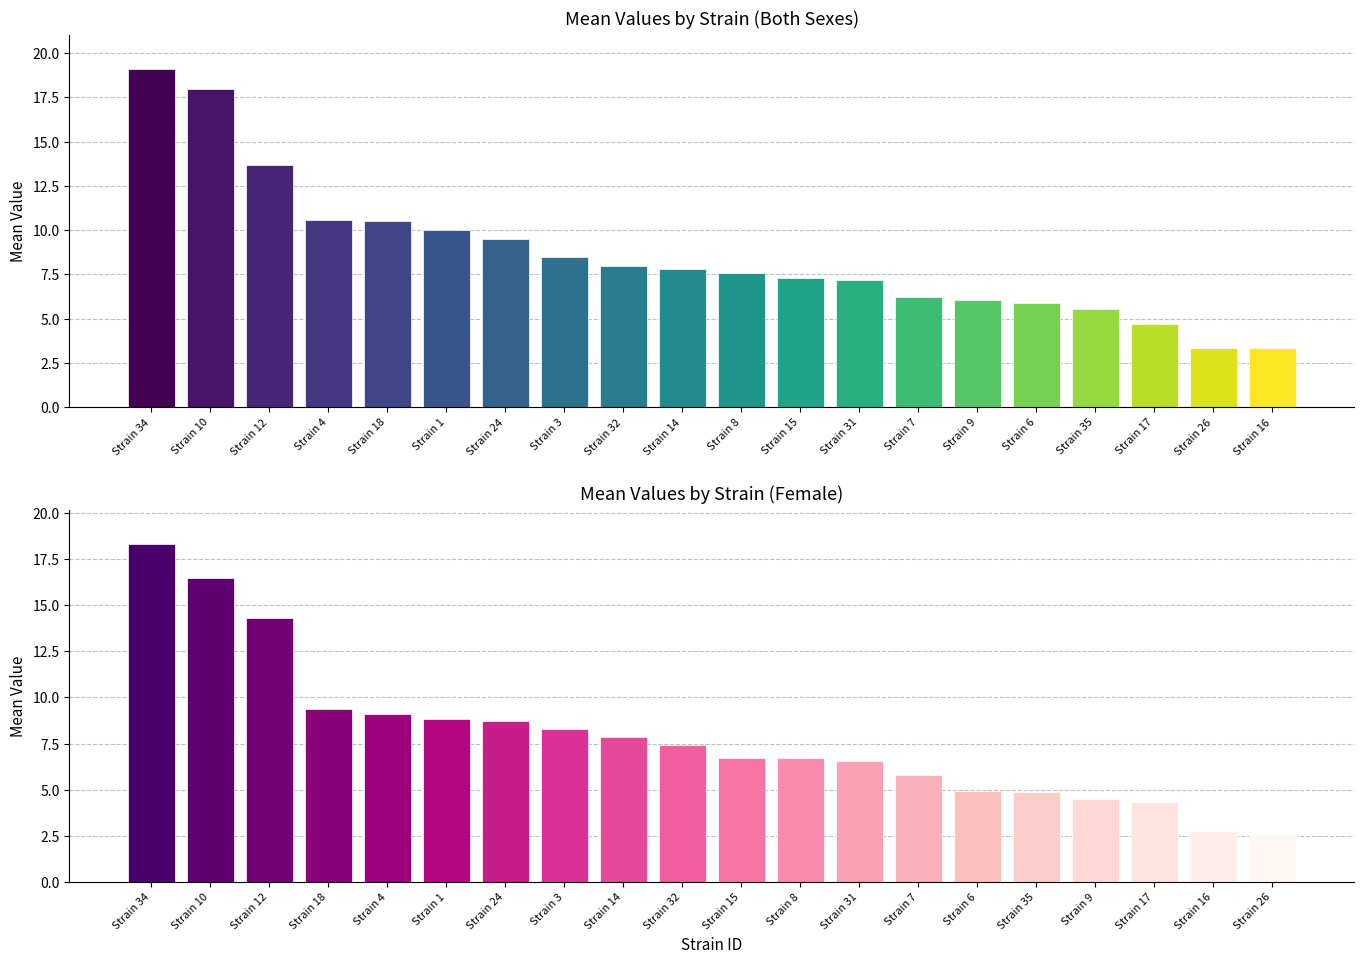

What position from the left is Strain 31?

13